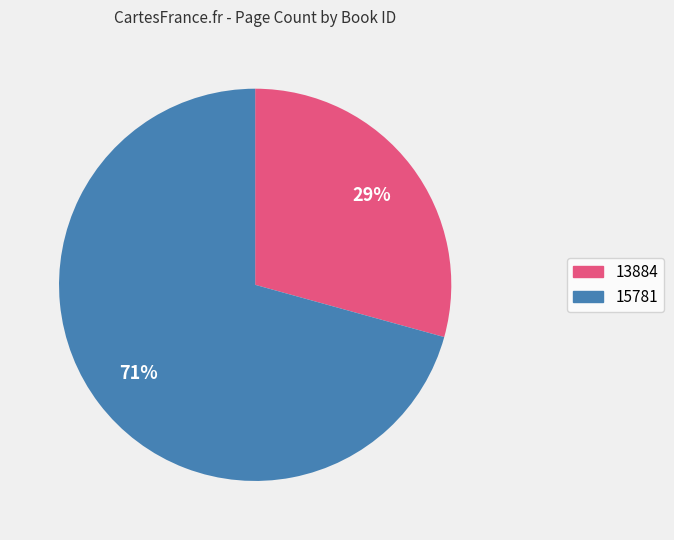

Is there a majority slice in this chart?

Yes